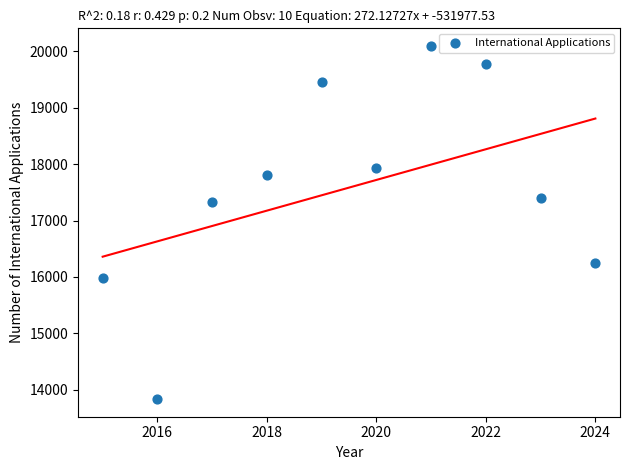

What Y value in the scatter plot is closest to 16964?

17328